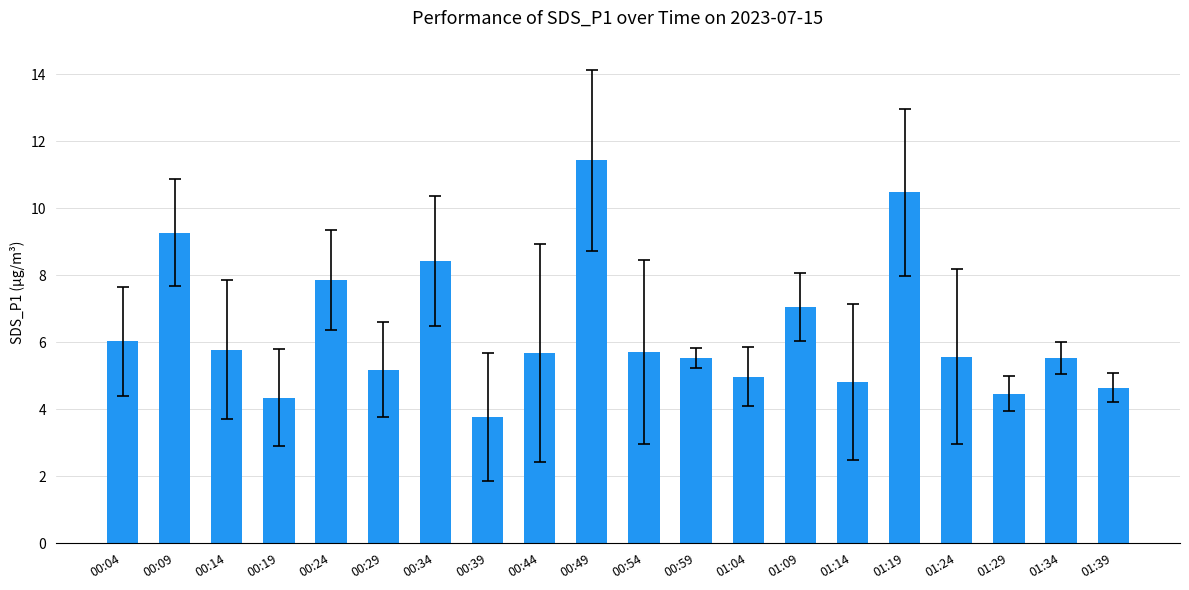

At which label does the data first exceed 5?

00:04